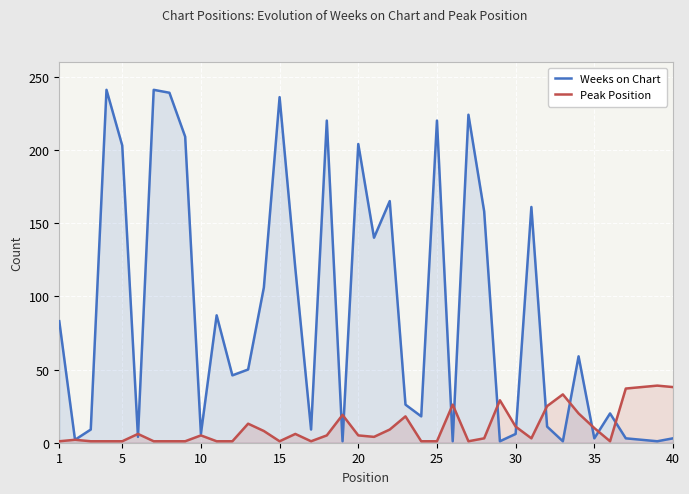

Which series has the largest total across all categories?

Weeks on Chart